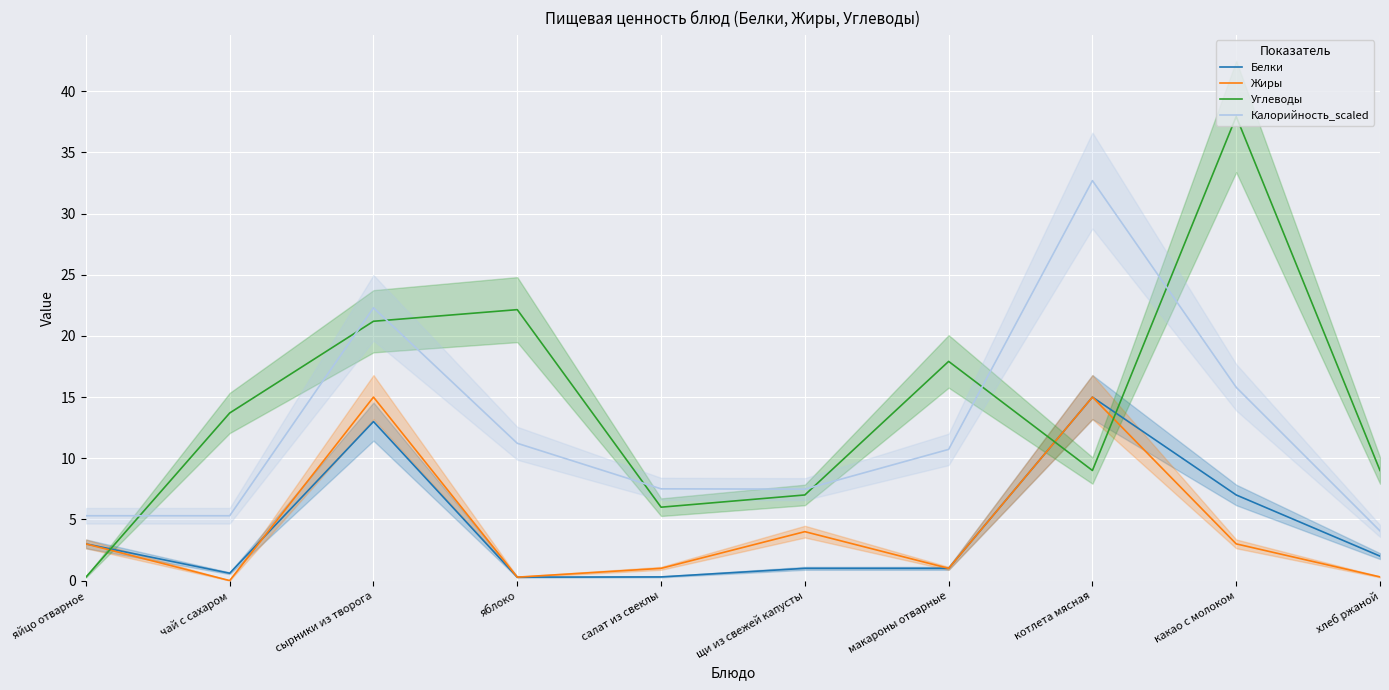

True or false: Жиры has more than 0 points higher than both neighbors.

True